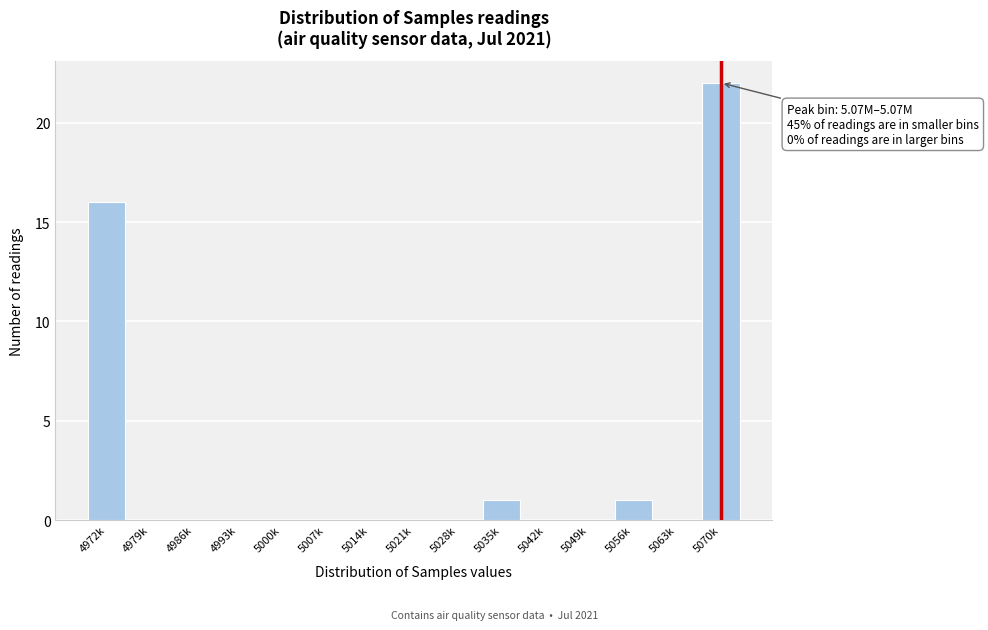

Reading left to right, list all the values displayed in this chart.

4972k=16	4979k=0	4986k=0	4993k=0	5000k=0	5007k=0	5014k=0	5021k=0	5028k=0	5035k=1	5042k=0	5049k=0	5056k=1	5063k=0	5070k=22